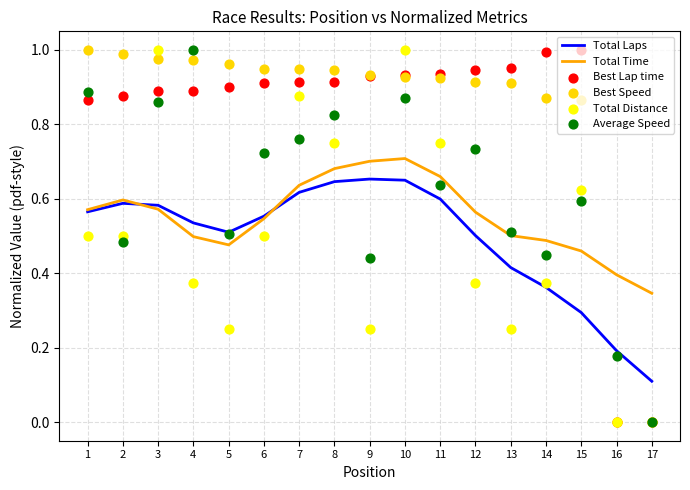

At which category is the sum across all series the highest?

10